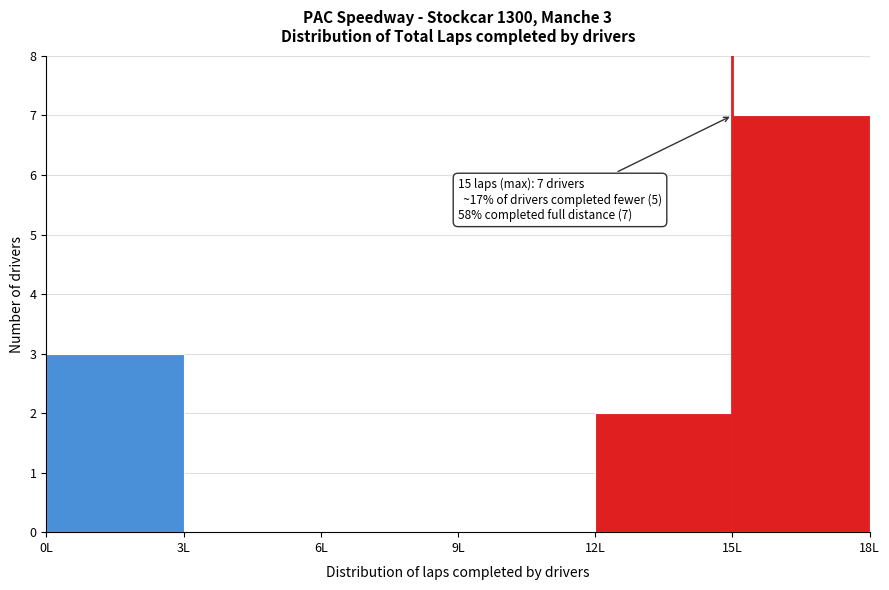

Which range on the x-axis has the tallest bar?

15 to 18